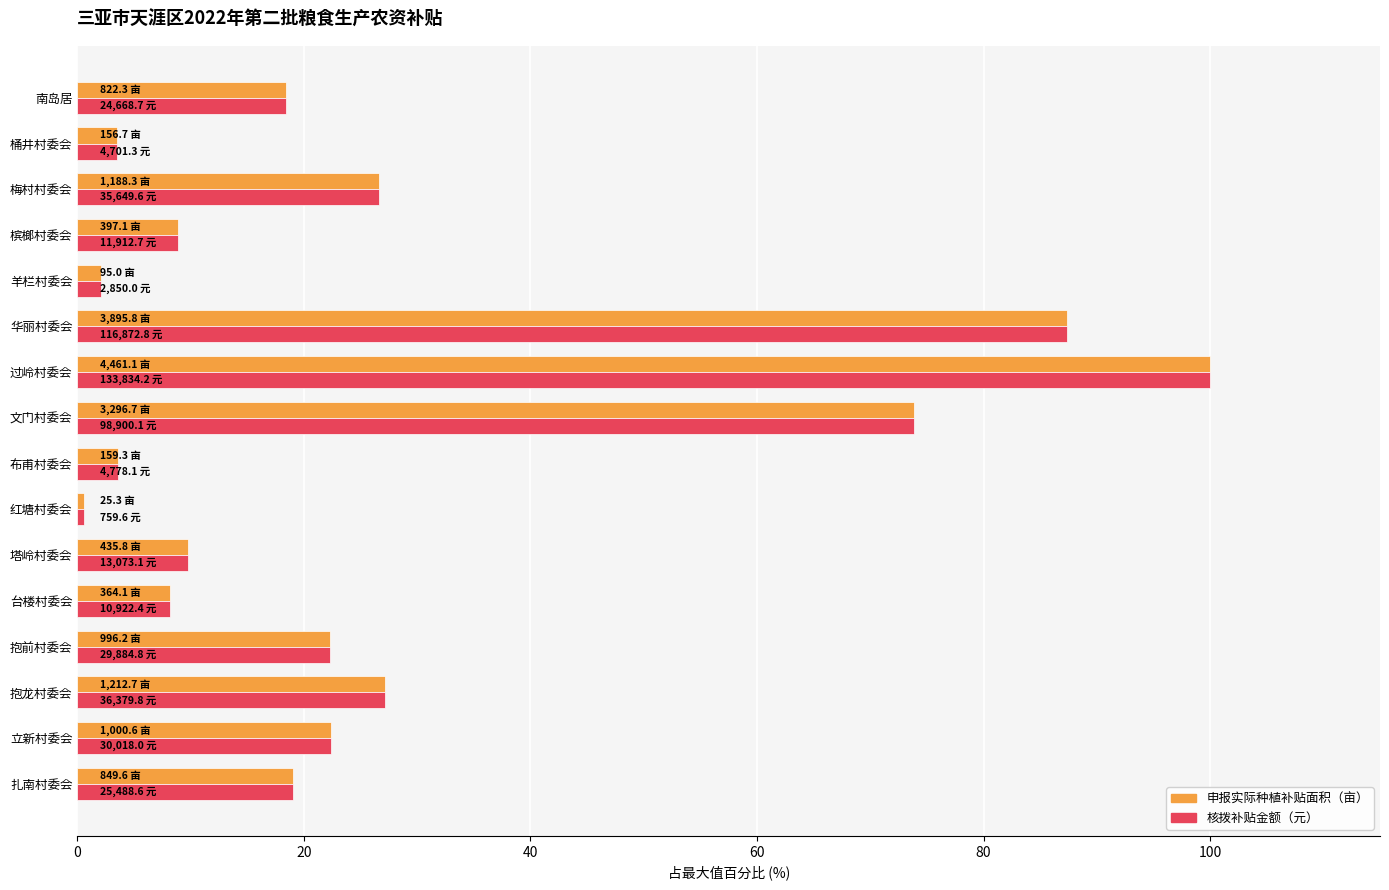

What is the total value across all series at 文门村委会?

147.8